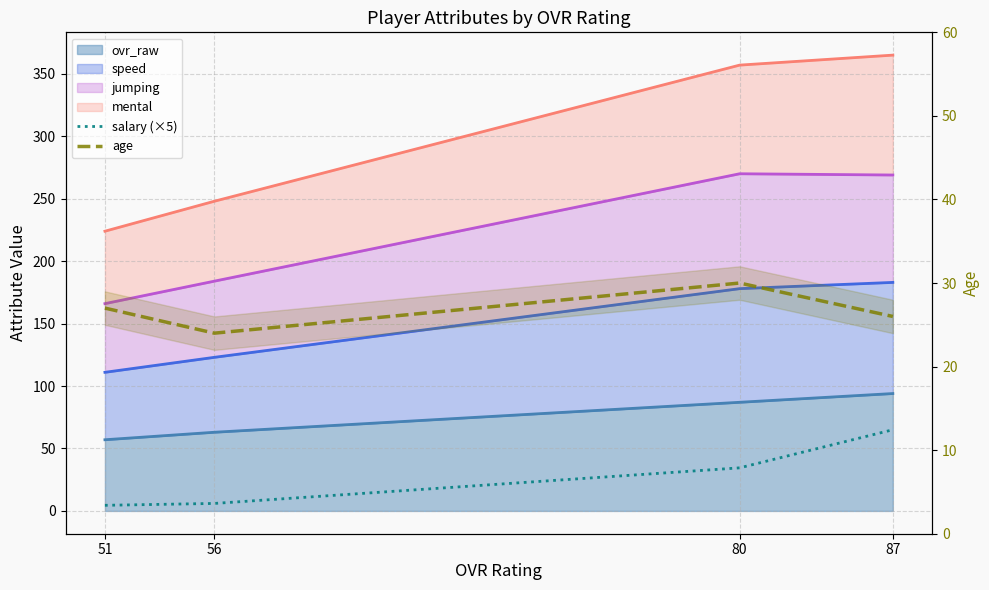

At which category is the sum across all series the highest?

87